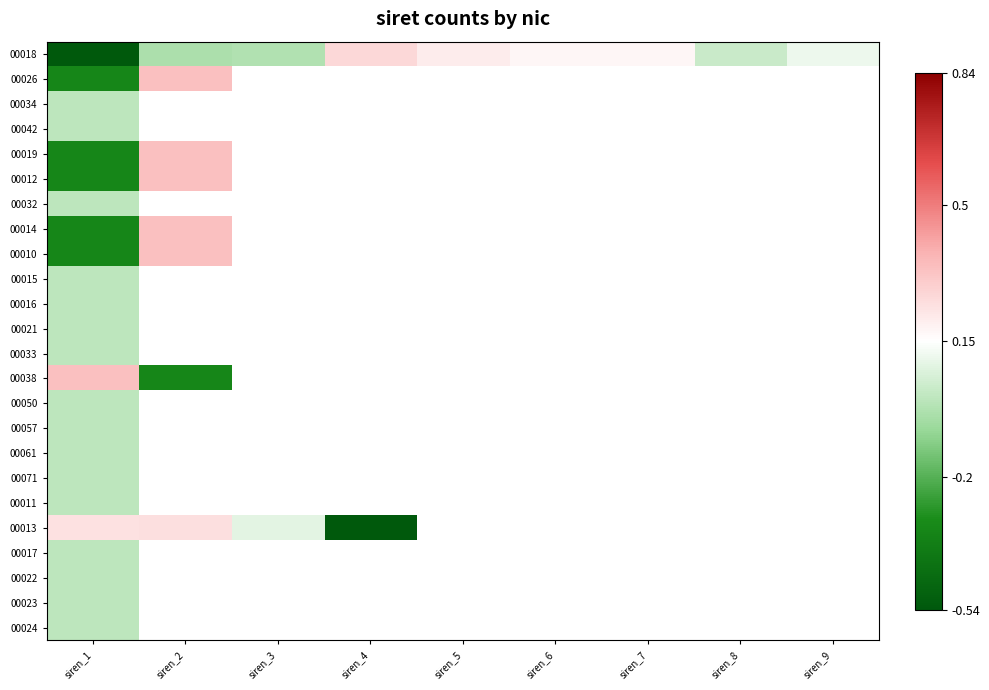

At which label does 00016 reach its peak?

siren_1